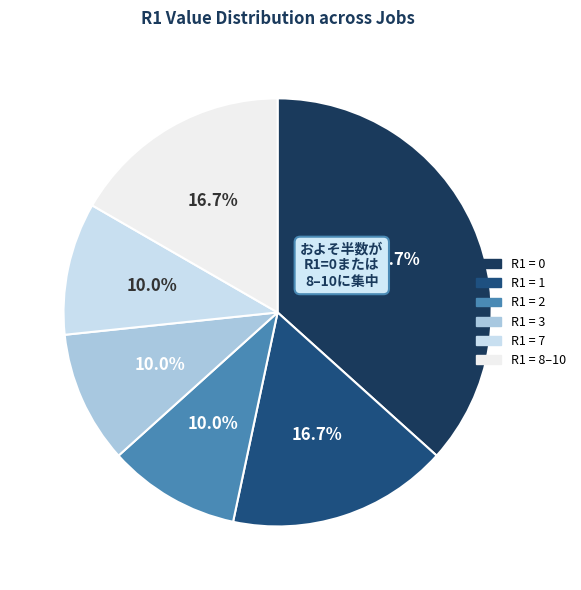

To the nearest percent, what is the difference between the largest and smallest slice percentages?

27%